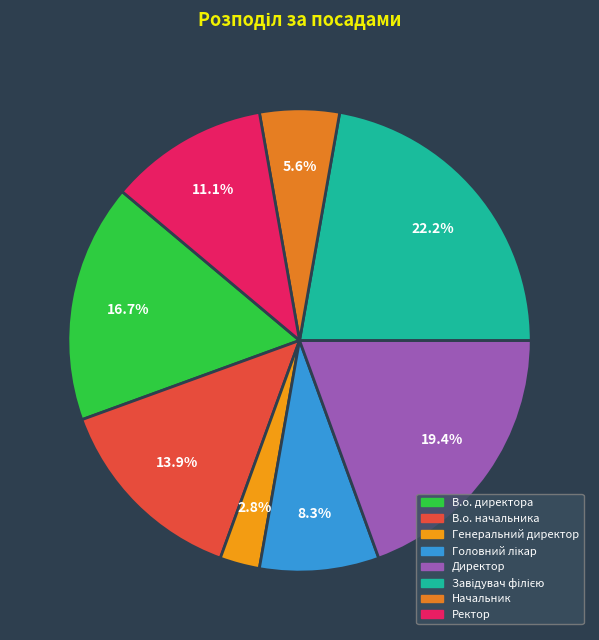

Is there a majority slice in this chart?

No